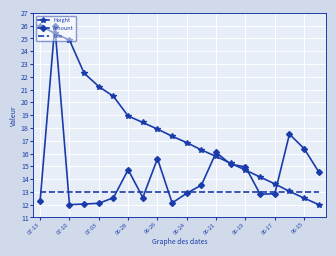

Which series has the largest total across all categories?

Height